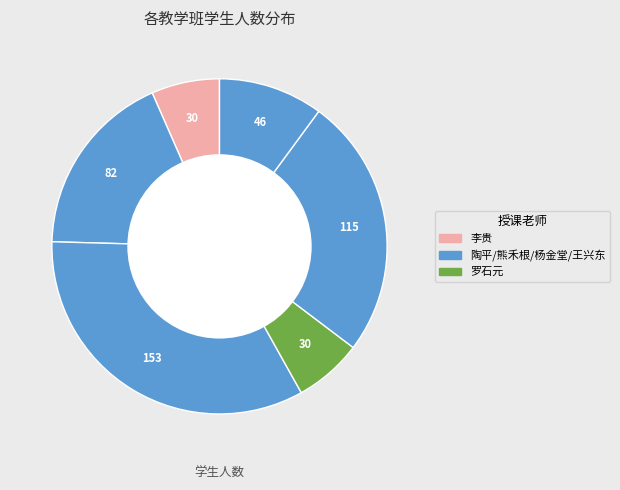

How many slices are in this pie chart?

6